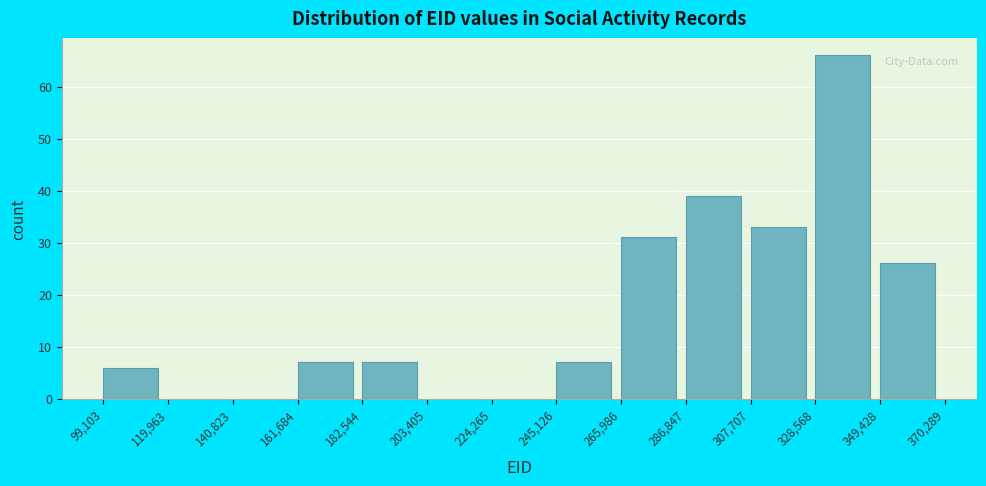

Reading left to right, list every bar in this chart as the range it spans on the x-axis followed by its height. The values are not printed on the chart, so give them approximately, as read against the axis.

99,103 to 119,963: 6
119,963 to 140,823: 0
140,823 to 161,684: 0
161,684 to 182,544: 7
182,544 to 203,405: 7
203,405 to 224,265: 0
224,265 to 245,126: 0
245,126 to 265,986: 7
265,986 to 286,847: 31
286,847 to 307,707: 39
307,707 to 328,568: 33
328,568 to 349,428: 66
349,428 to 370,289: 26